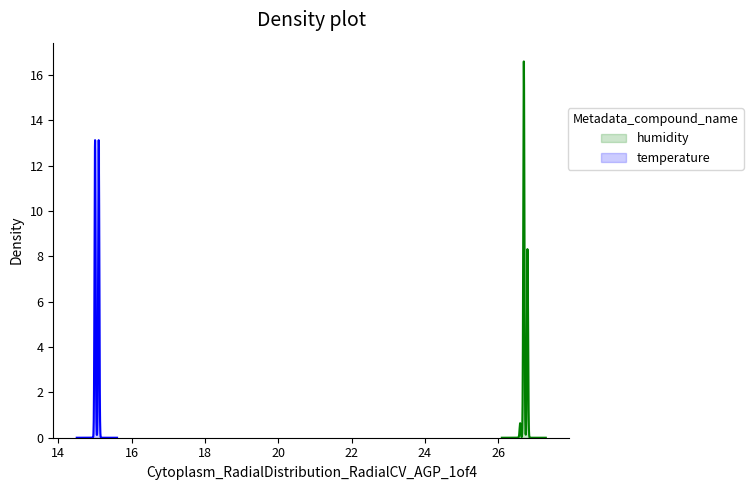

True or false: humidity and temperature cross at least once.

False